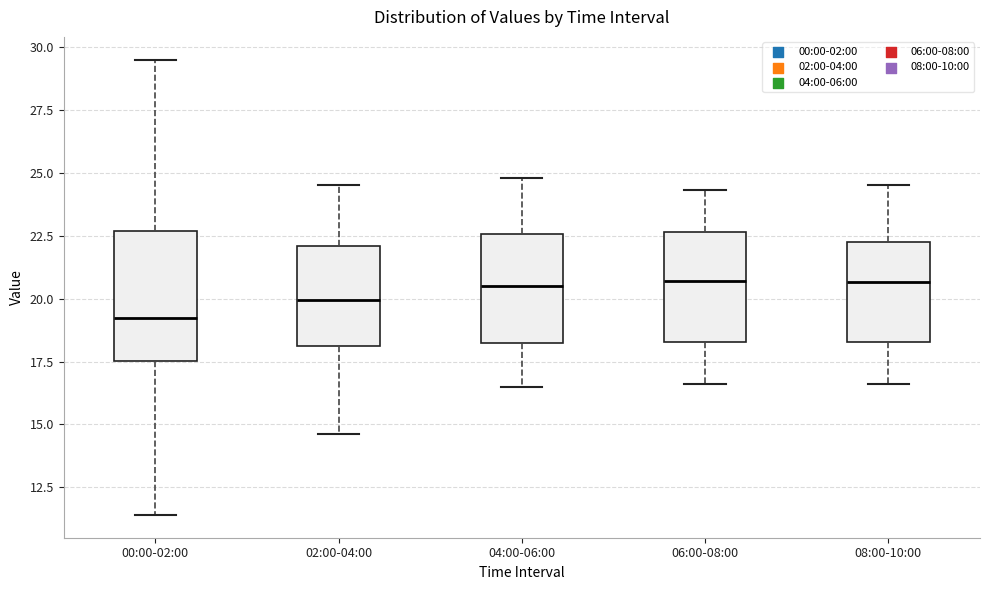

Which box has the lowest median line?

00:00-02:00